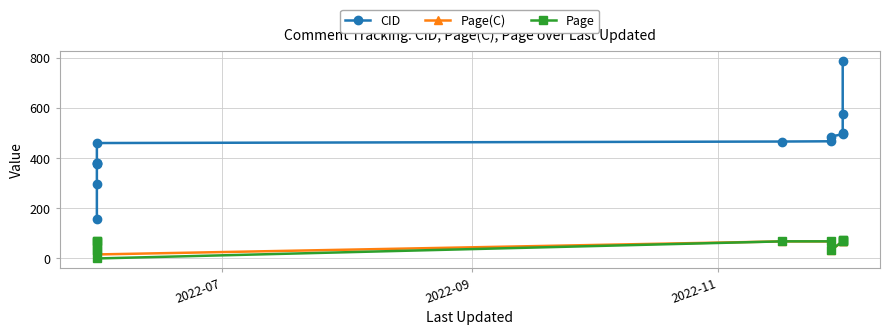

What are all the series names shown in the legend?

CID, Page(C), Page